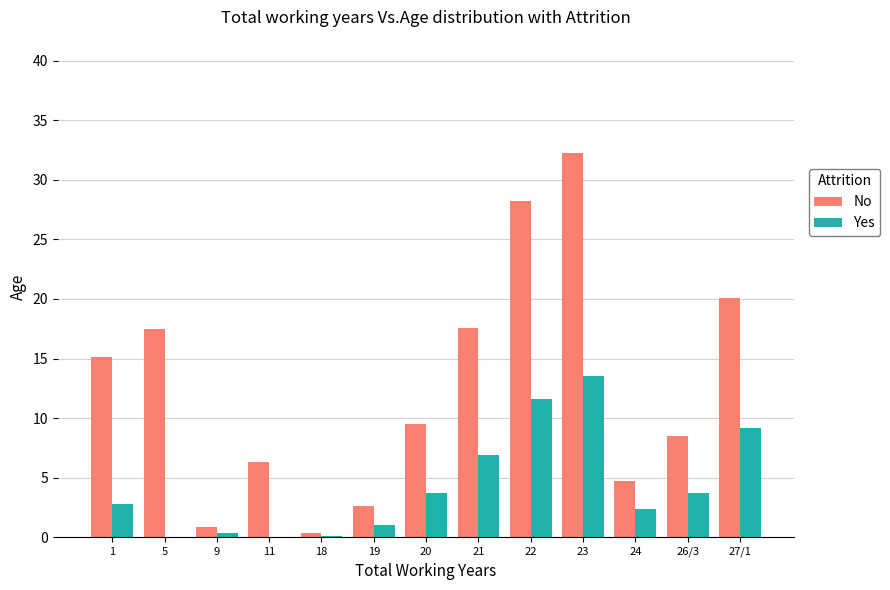

Which series changed the most between 1 and 24?

No